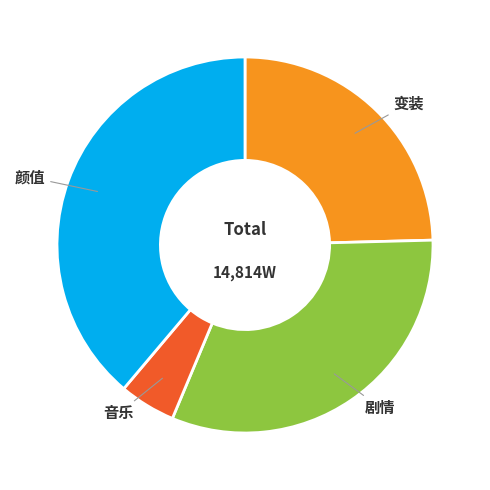

Is there any slice that represents more than half of the pie?

No